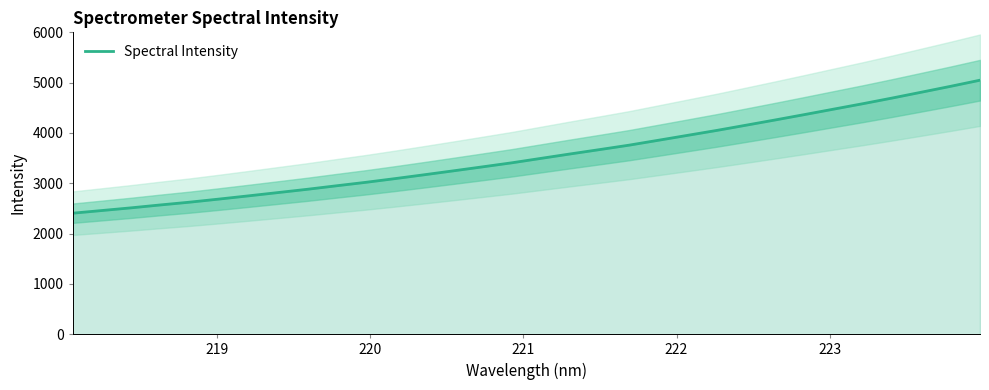

Reading right to left, what are all the values shown in this chart?

5048.7	4927.7	4810.7	4694.5	4582.2	4474.1	4365.5	4258.8	4154.1	4050.5	3952.4	3854.4	3757.1	3669.7	3583.6	3495.5	3407.0	3326.6	3247.1	3168.8	3091.9	3018.1	2949.4	2879.6	2814.4	2749.5	2686.0	2624.5	2569.4	2511.8	2458.2	2404.9